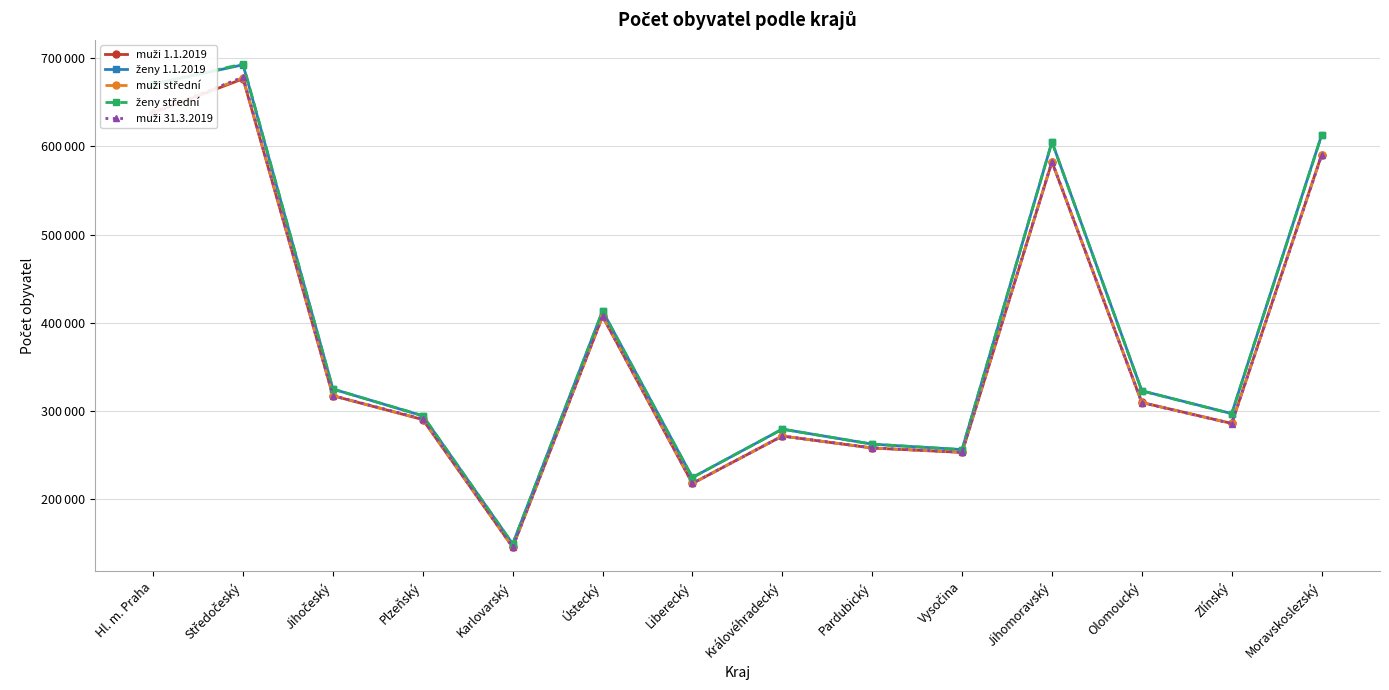

How many data points does each series have?

14